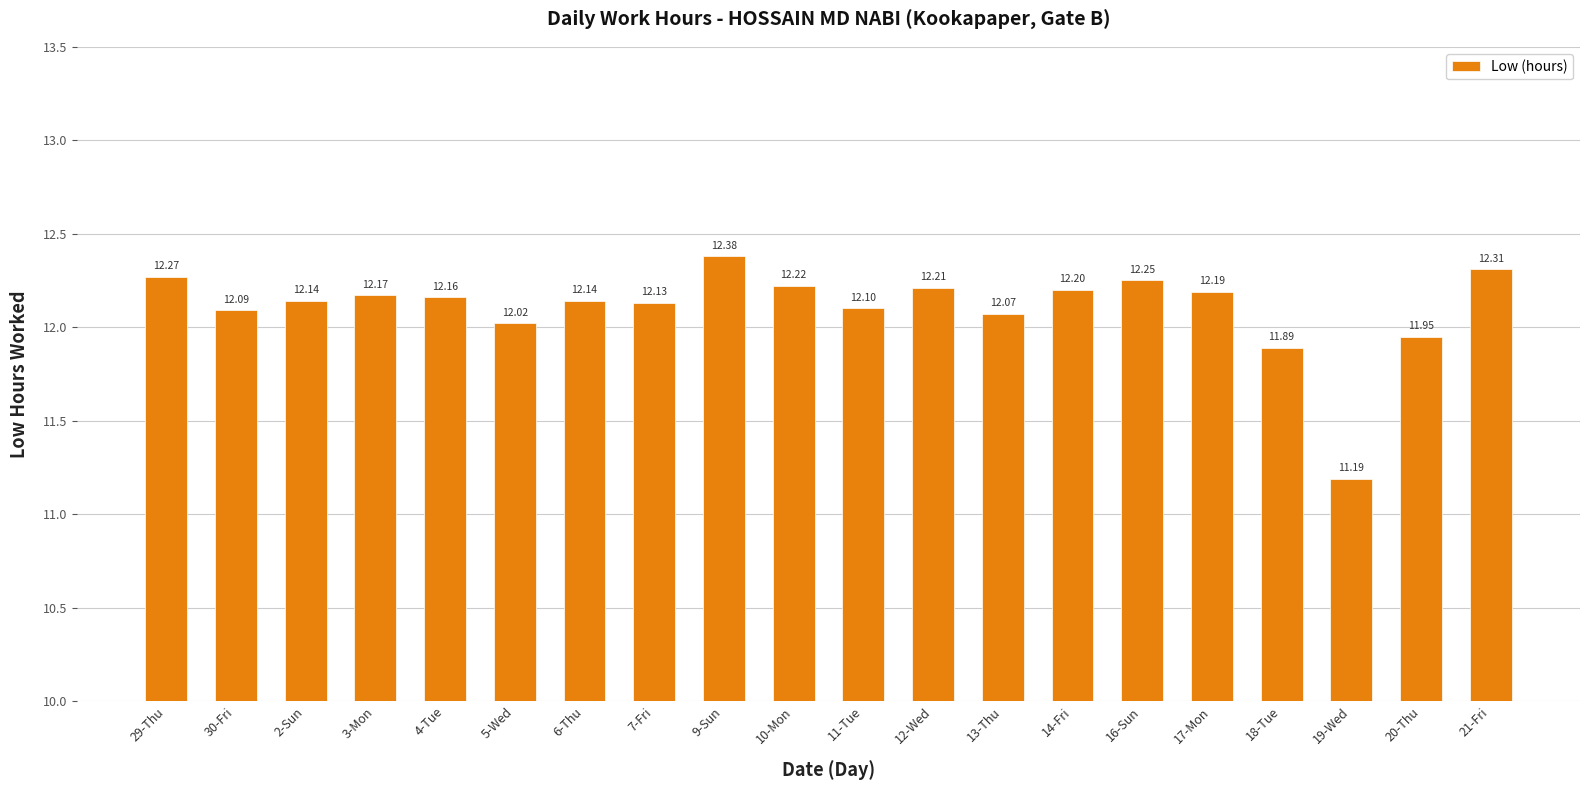

What is the label of the 17th bar from the left?

18-Tue